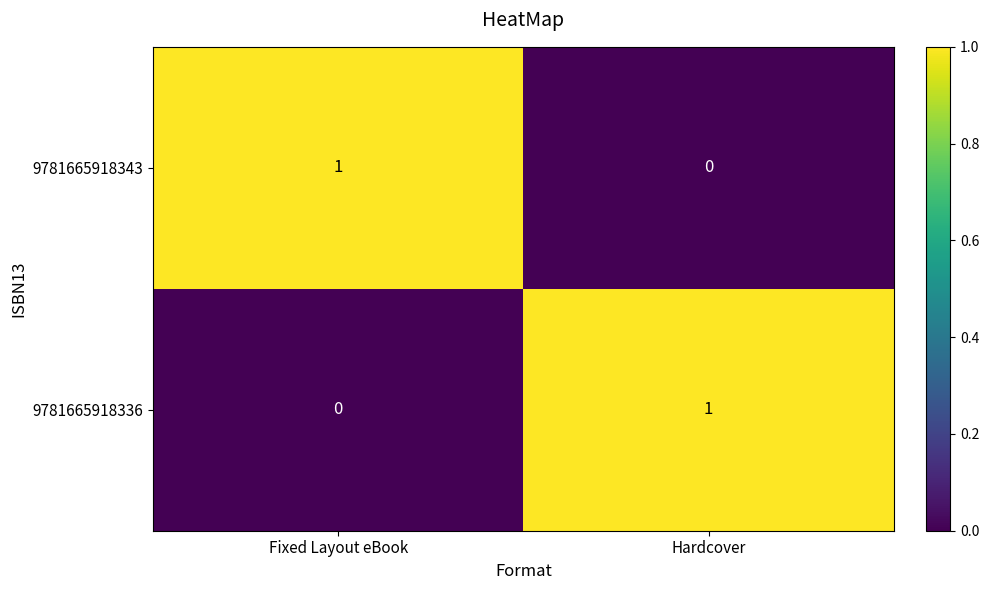

Where is 9781665918343 nearest to the value 0?

Hardcover